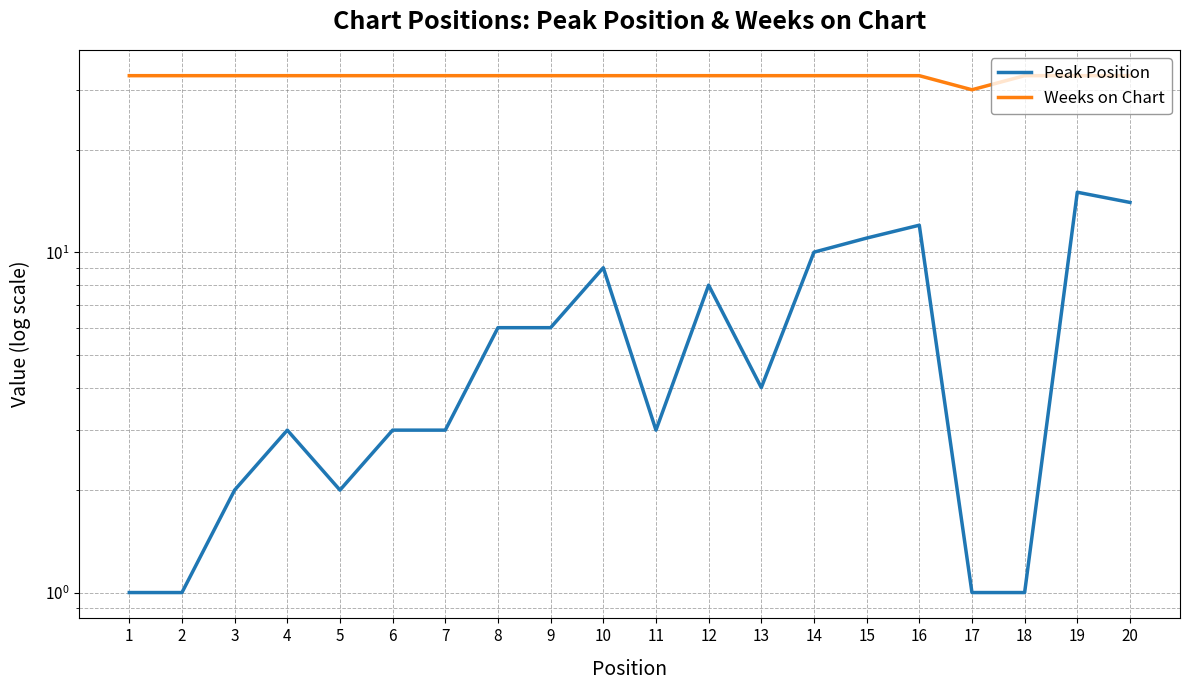

Where is Peak Position nearest to the value 8?

12